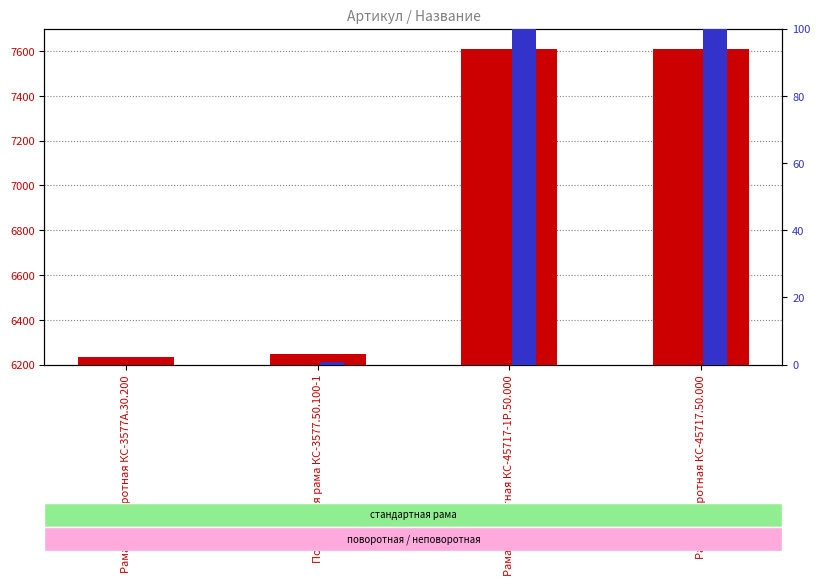

How many bars are there in each group?

2